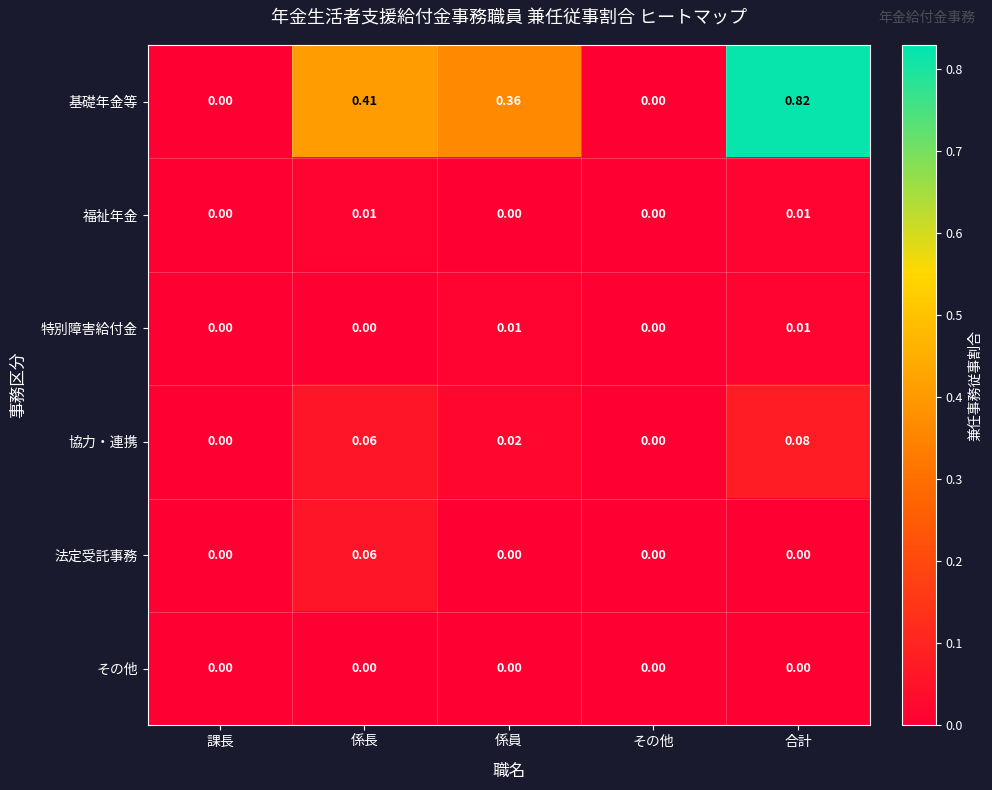

Between 係員 and その他, which series saw the biggest shift?

基礎年金等